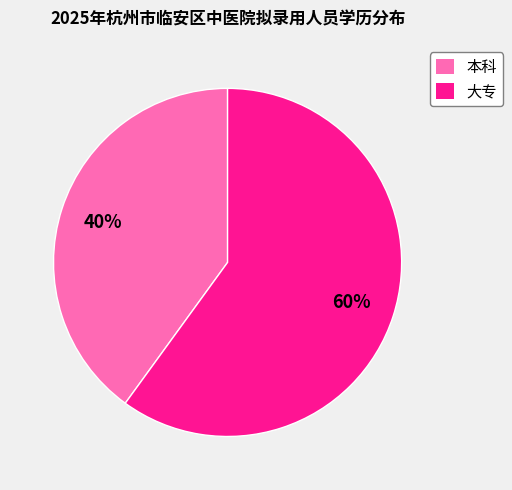

Is the sum of 本科 and 大专 greater than half?

Yes